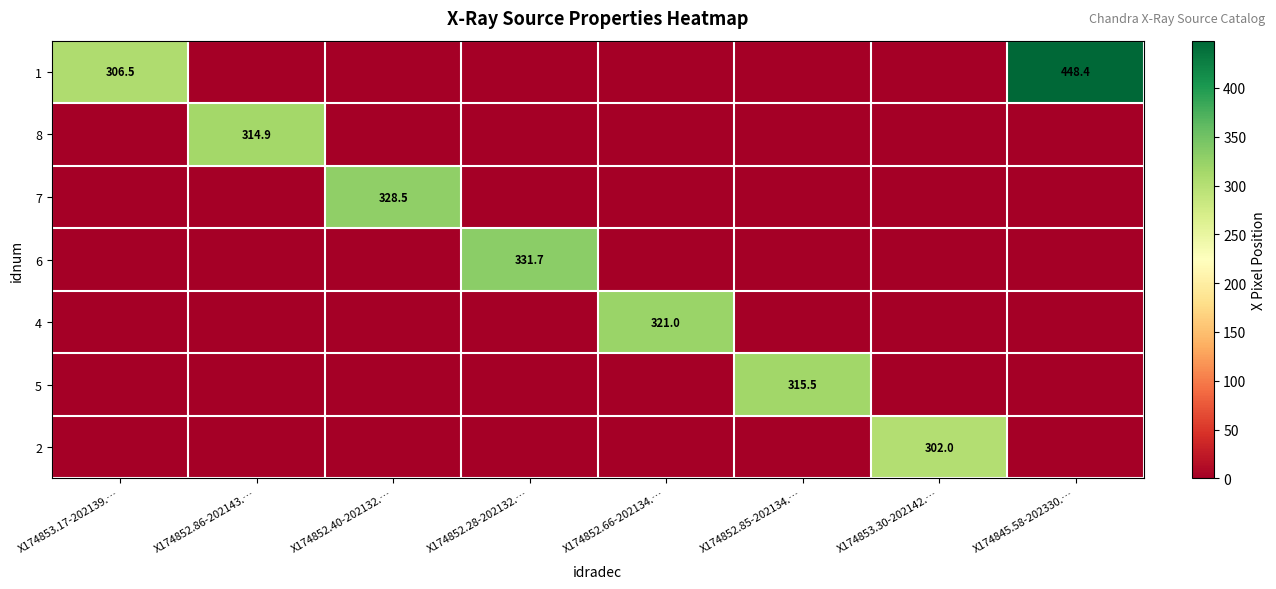

Is the value of 4 at X174852.66-202134.… greater than the value of 6 at X174852.28-202132.…?

No